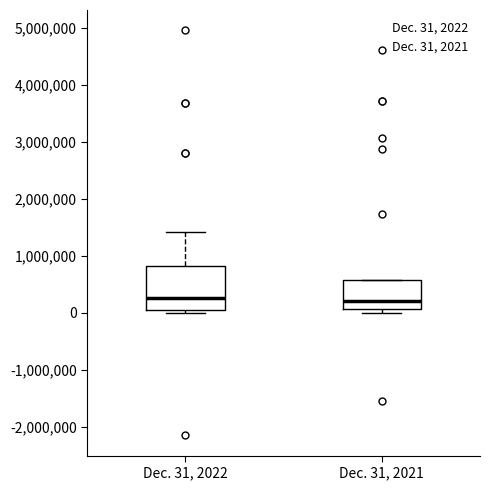

Reading left to right, transcribe this box plot: for each box, give where its median line is, the range the box spans, and where its two whiskers end, as read against the y-axis. The values are not printed on the chart, so give them approximately, as read against the axis.

Dec. 31, 2022: median 200000, box 0 to 800000, whiskers 0 (just below the box's lower edge) to 1400000
Dec. 31, 2021: median 200000, box 100000 to 600000, whiskers 0 to 600000